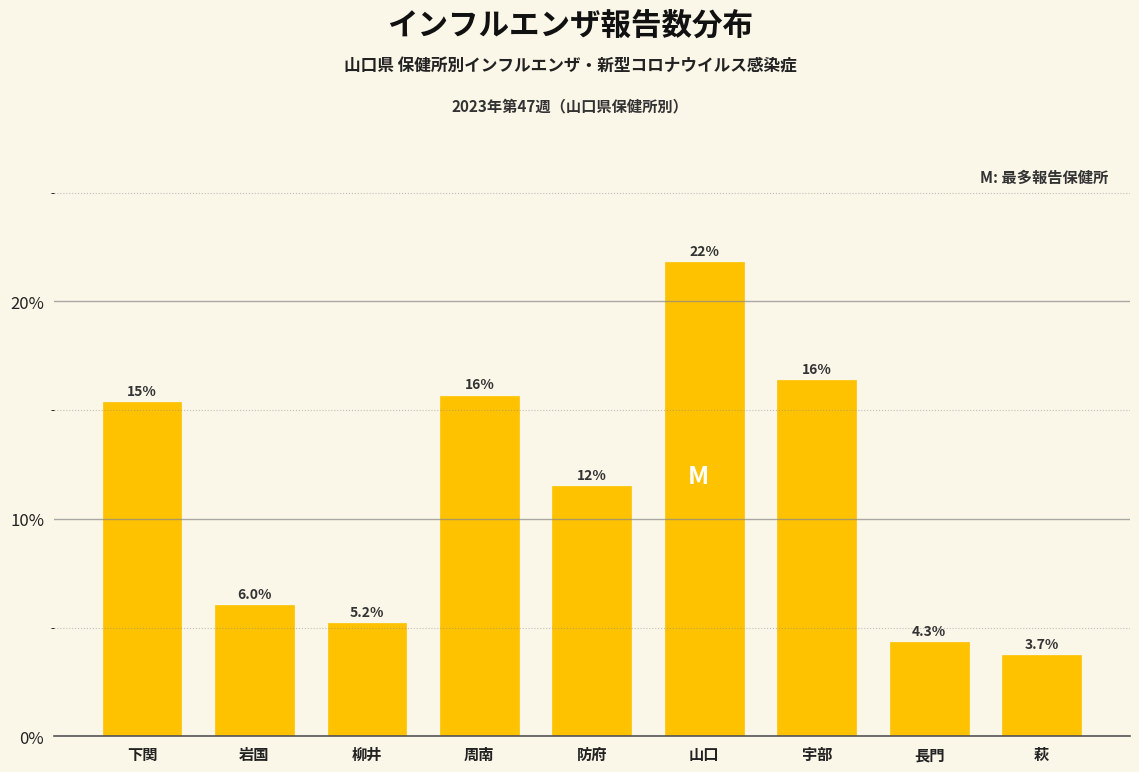

Does the chart contain any negative values?

No